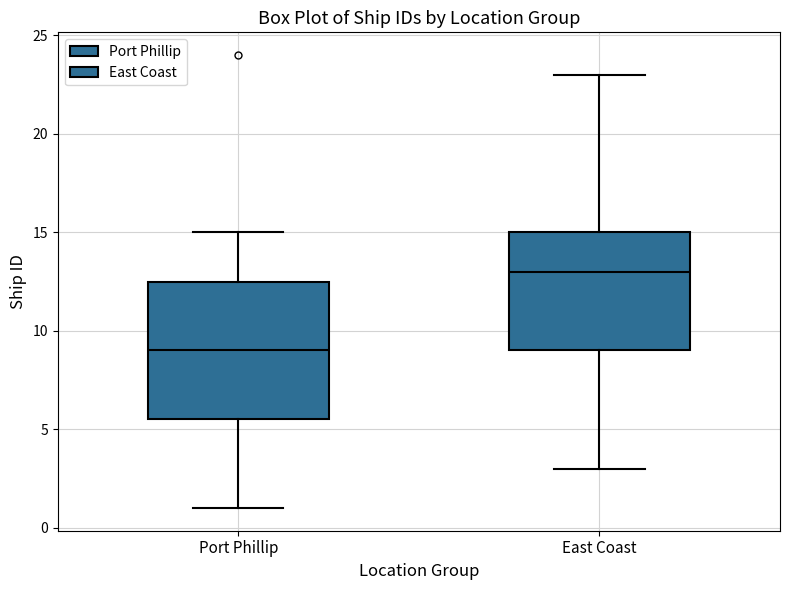

Which box is the tallest, from its lower edge to its upper edge?

Port Phillip